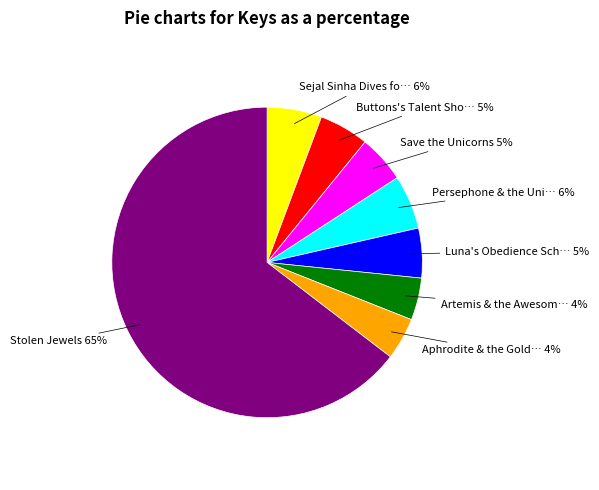

Count the number of slices in the pie.

8